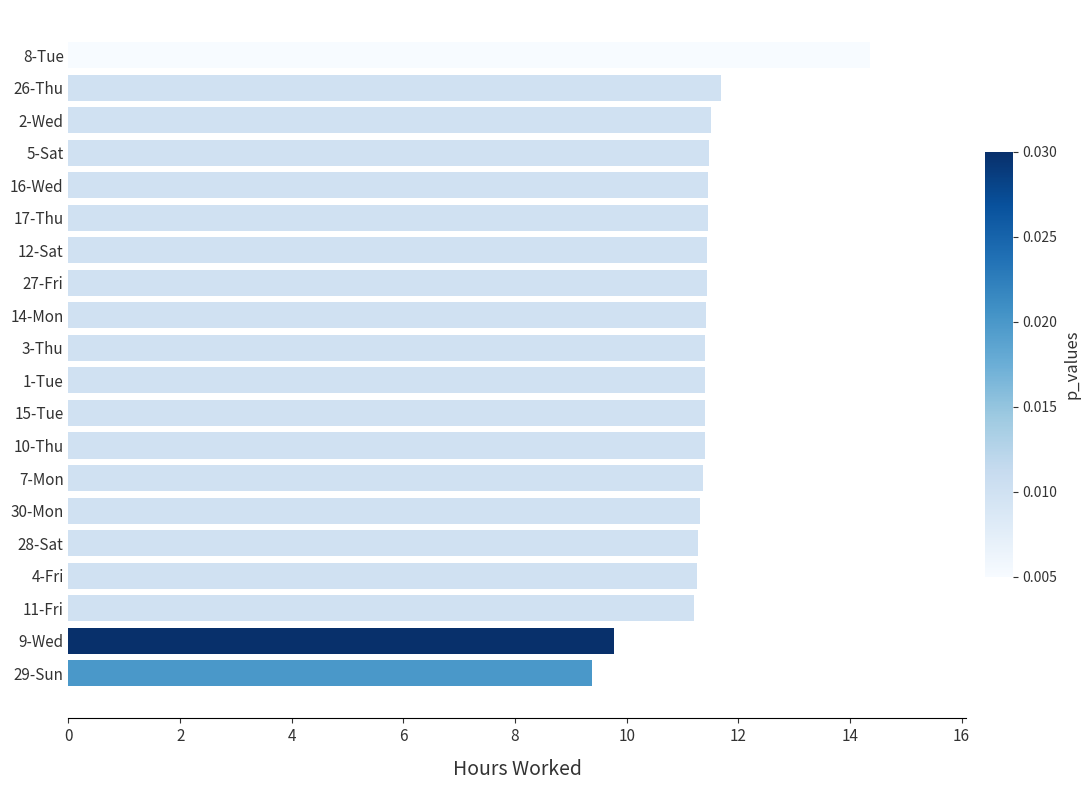

Which category has the lowest value across all series?

29-Sun